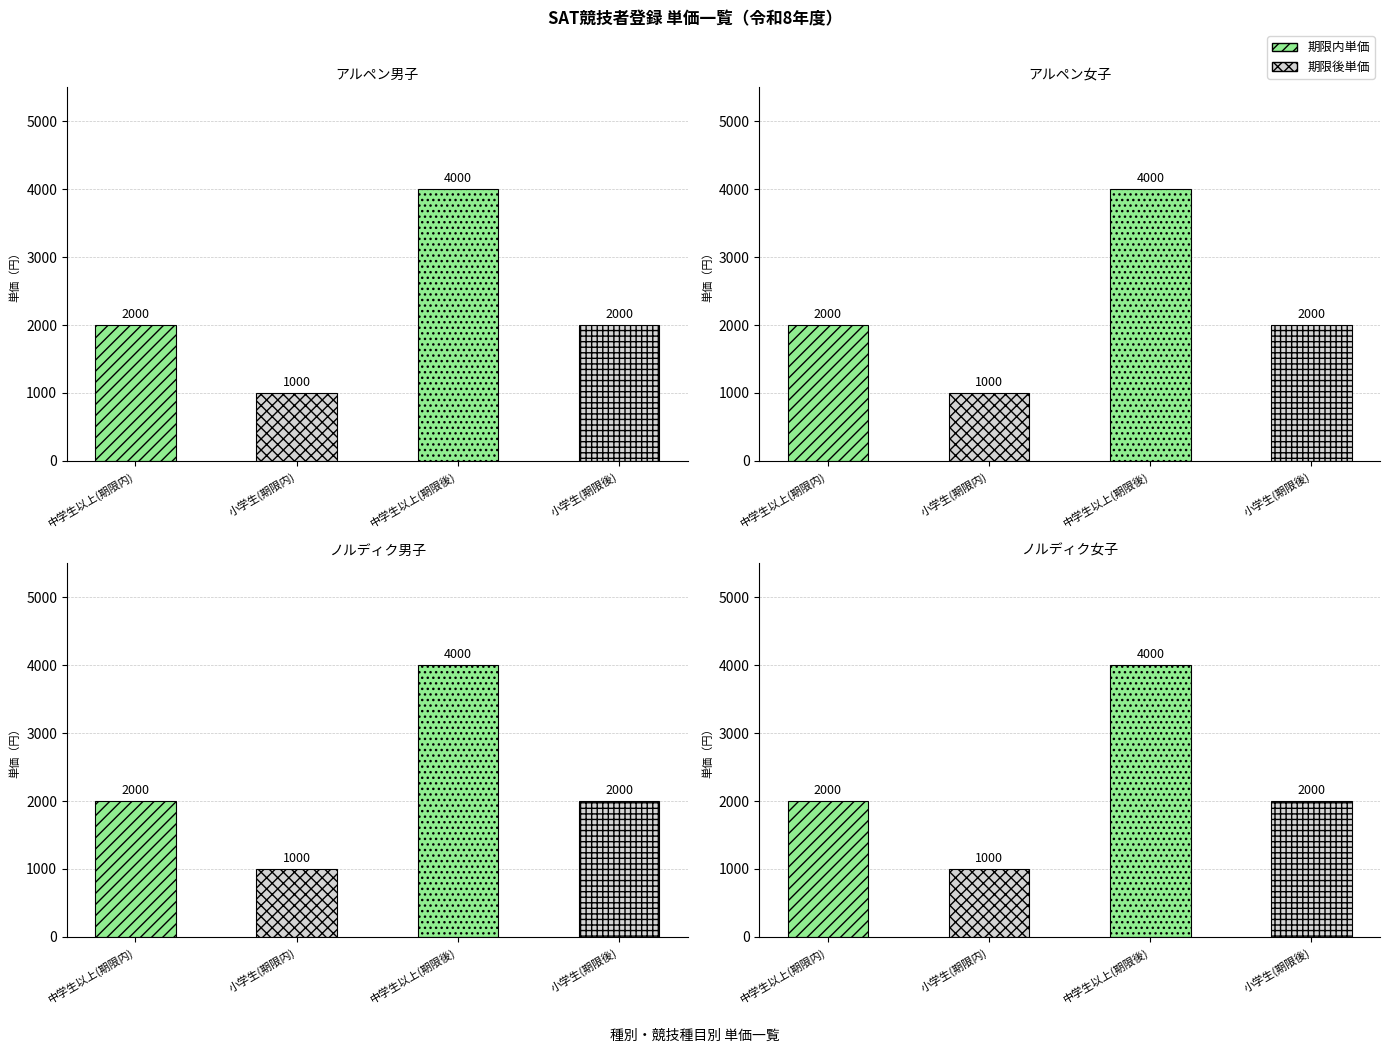

What is the value of the ノルディク男子 bar at the 2nd from the left?

1000